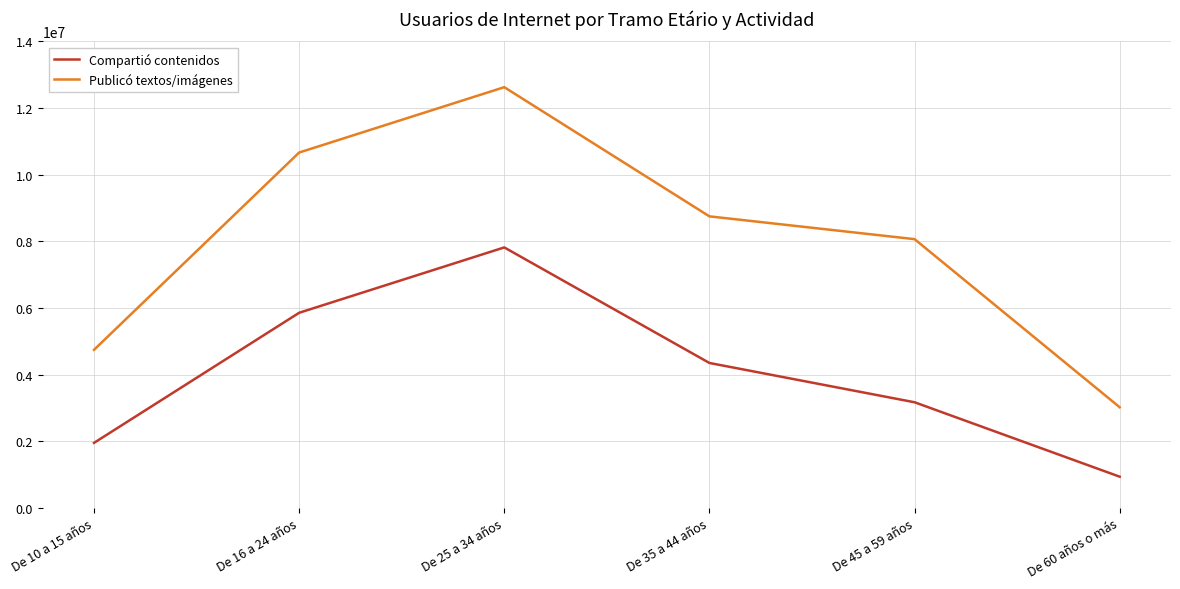

True or false: Publicó textos/imágenes has a value of 3018507 at De 60 años o más.

True